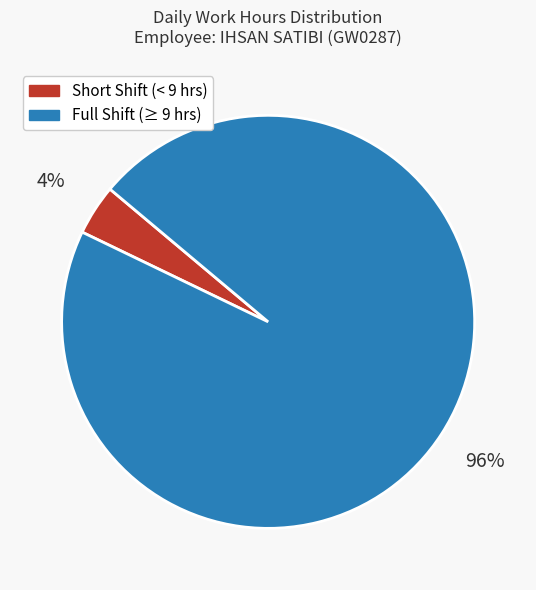

Does any single category account for the majority?

Yes